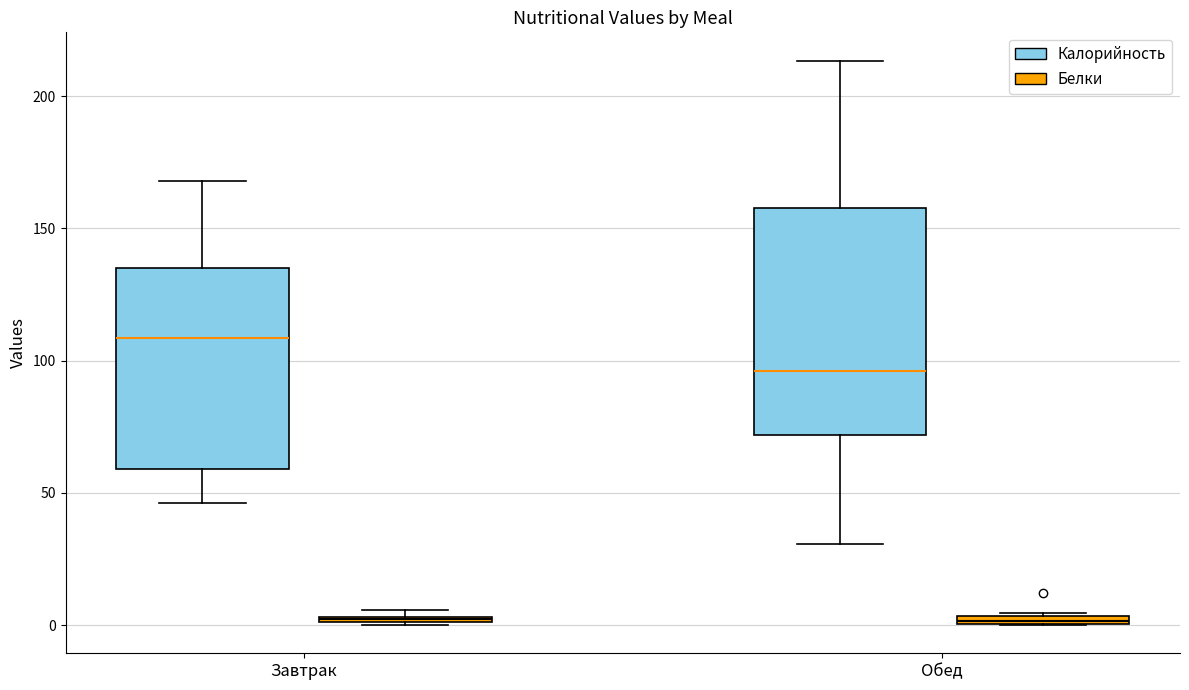

Which box is the tallest, from its lower edge to its upper edge?

Обед (Калорийность)